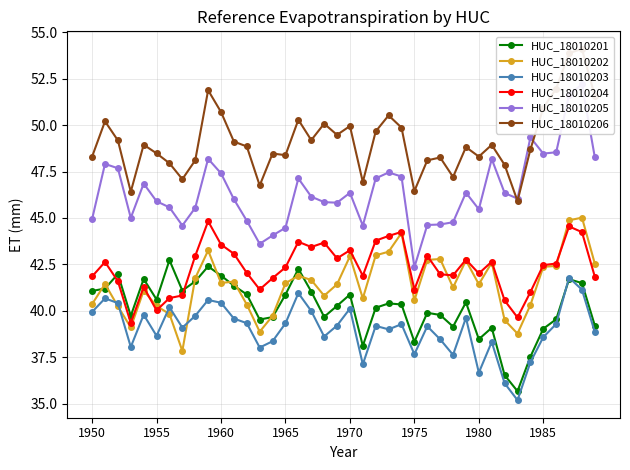

True or false: HUC_18010203 and HUC_18010204 intersect in this chart.

False